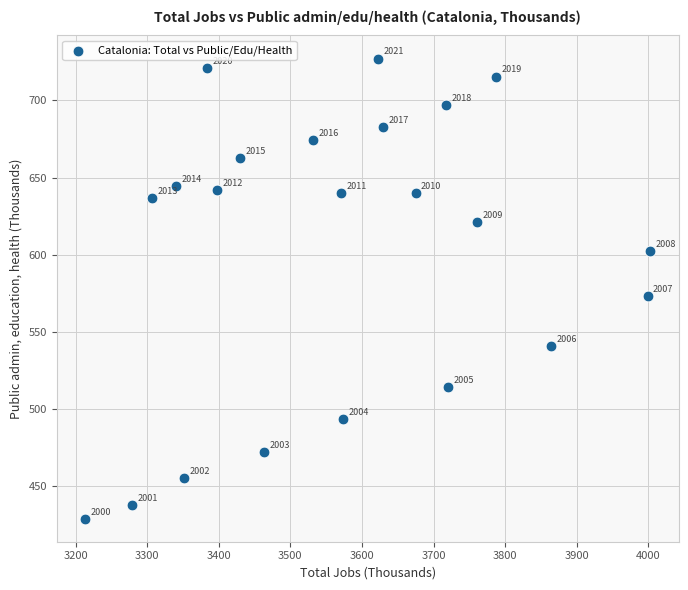

What is the range of Y values (max minus min)?

298.4